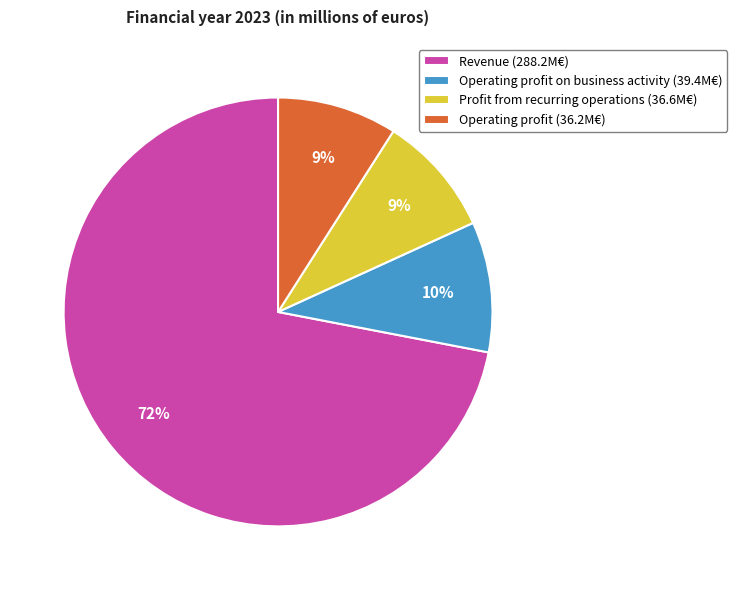

What is the majority slice?

Revenue (288.2M€)